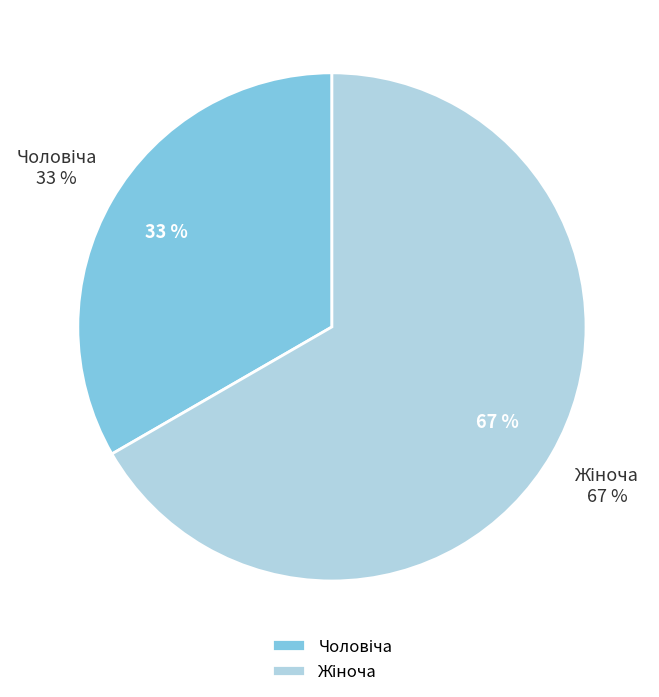

Count the number of slices in the pie.

2